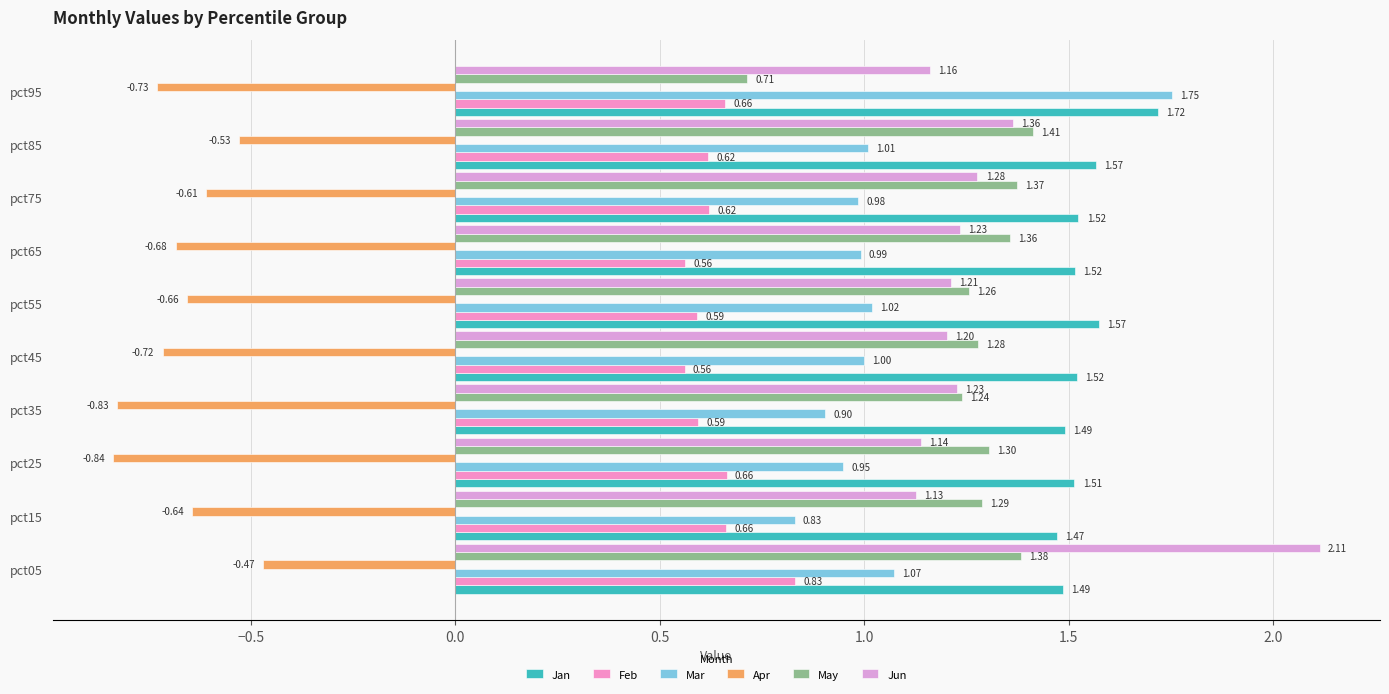

At which category is the sum across all series the highest?

pct05